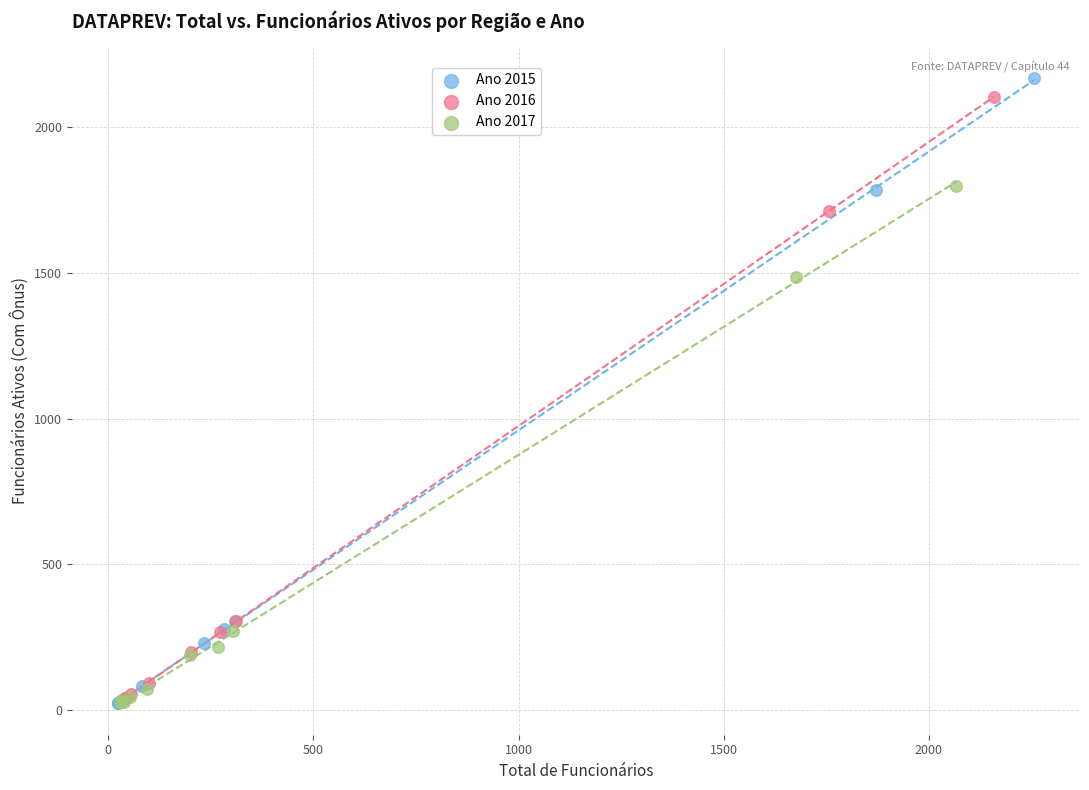

Which series has the largest Y range (max minus min)?

Ano 2015